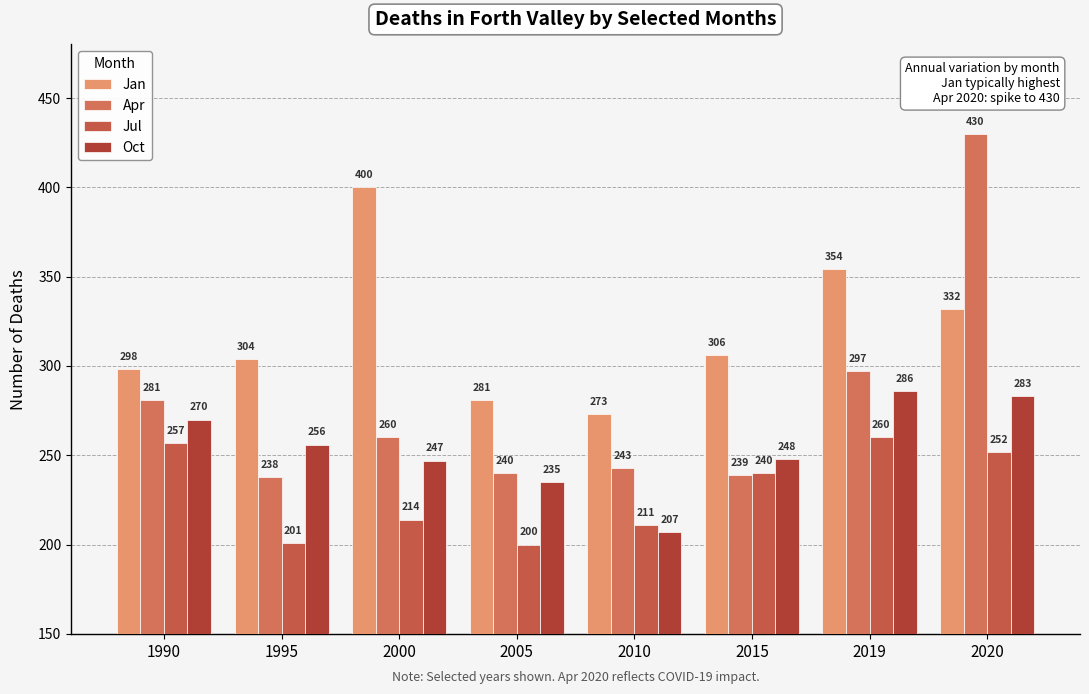

What is the greatest value displayed?

430